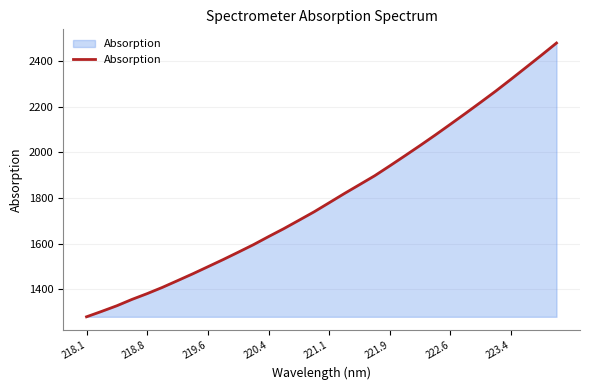

What is the maximum value shown in the chart?

2480.1